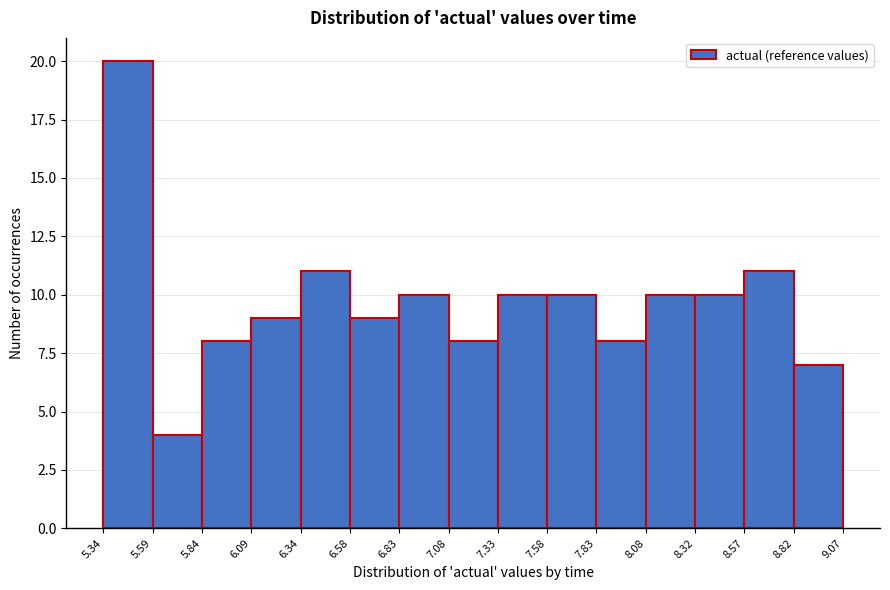

Reading left to right, list every bar in this chart as the range it spans on the x-axis followed by its height. The values are not printed on the chart, so give them approximately, as read against the axis.

5.34 to 5.59: 20
5.59 to 5.84: 4
5.84 to 6.09: 8
6.09 to 6.34: 9
6.34 to 6.58: 11
6.58 to 6.83: 9
6.83 to 7.08: 10
7.08 to 7.33: 8
7.33 to 7.58: 10
7.58 to 7.83: 10
7.83 to 8.08: 8
8.08 to 8.32: 10
8.32 to 8.57: 10
8.57 to 8.82: 11
8.82 to 9.07: 7